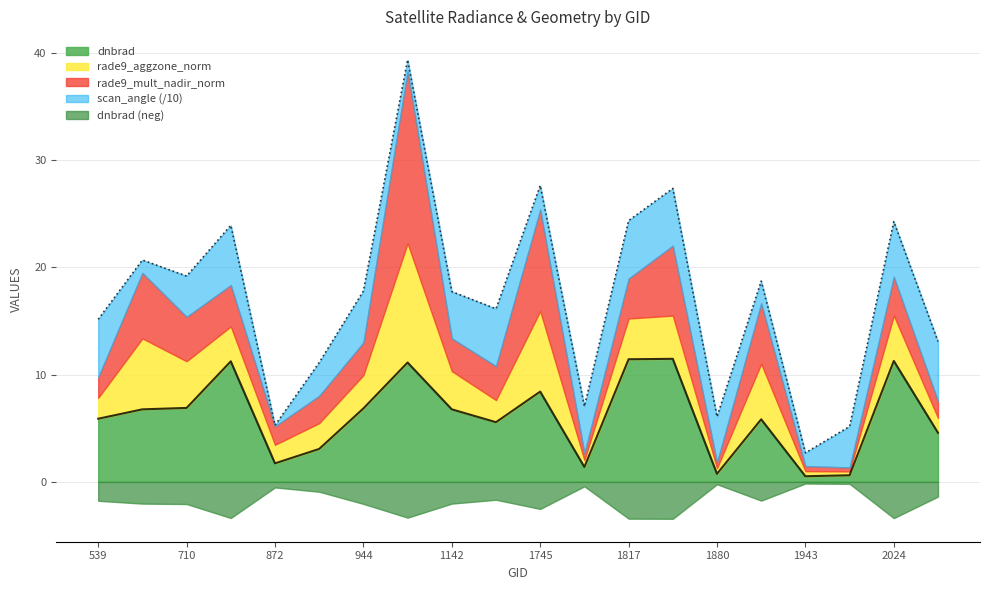

What is the value of the rade9_aggzone_norm point at the 20th from the left?

1.4